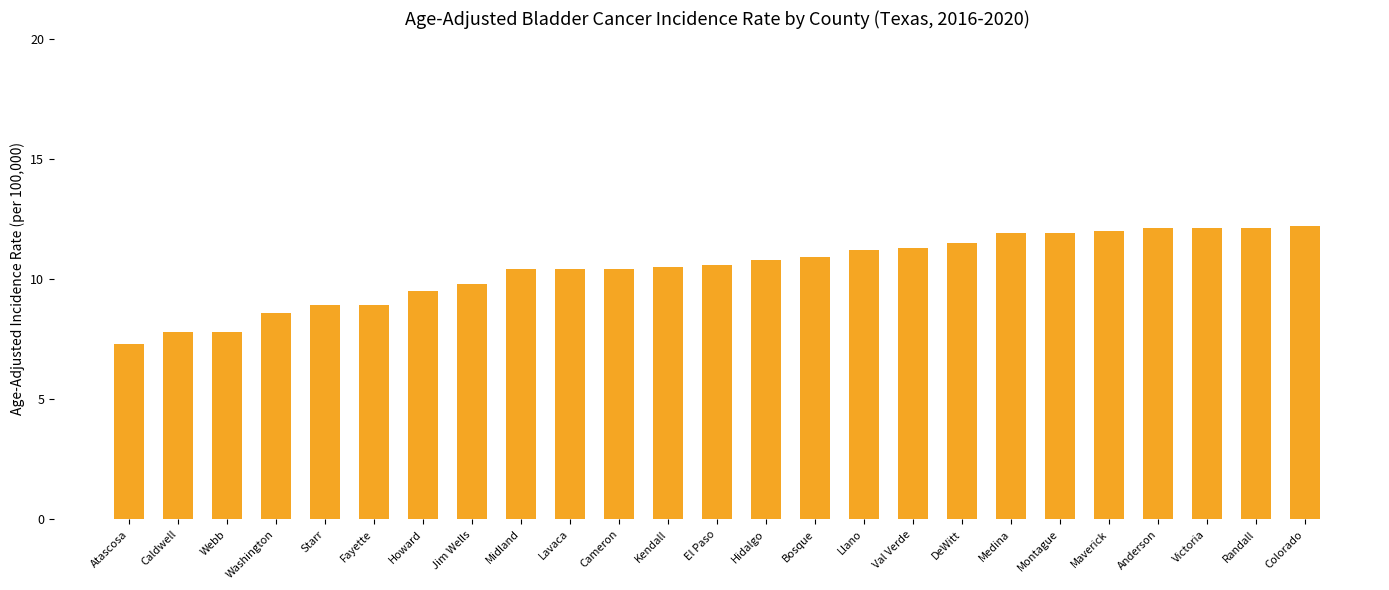

How many bars are there in total?

25